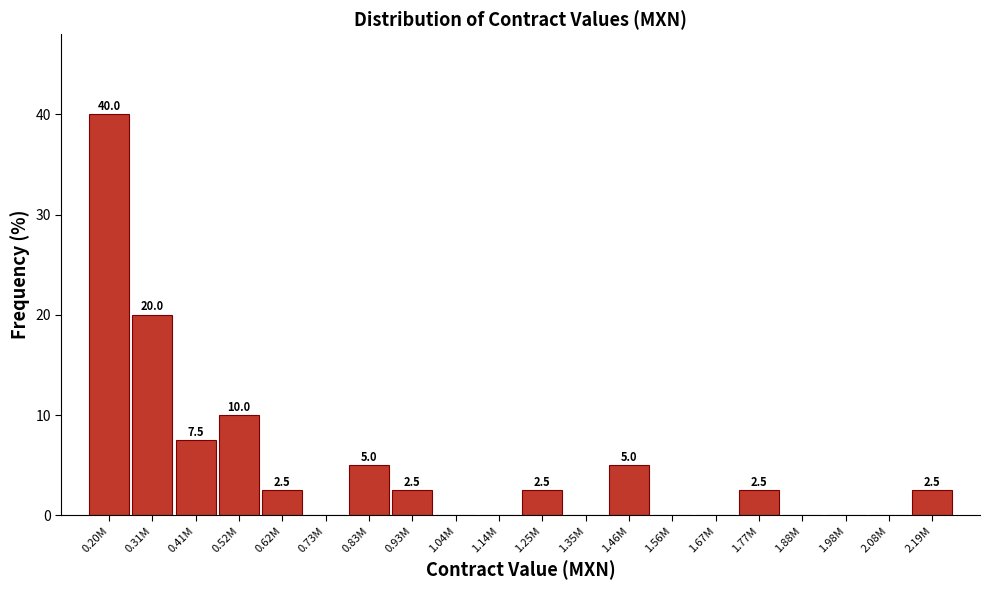

Reading left to right, extract all data points from this chart.

0.20M=40.0	0.31M=20.0	0.41M=7.5	0.52M=10.0	0.62M=2.5	0.73M=0.0	0.83M=5.0	0.93M=2.5	1.04M=0.0	1.14M=0.0	1.25M=2.5	1.35M=0.0	1.46M=5.0	1.56M=0.0	1.67M=0.0	1.77M=2.5	1.88M=0.0	1.98M=0.0	2.08M=0.0	2.19M=2.5